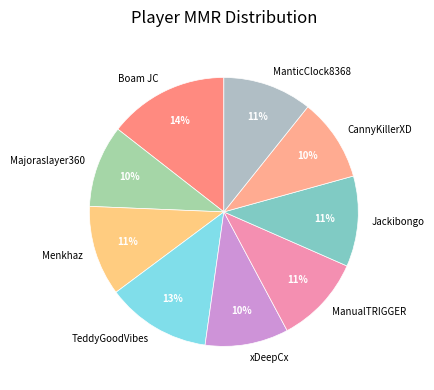

To the nearest percent, what portion does TeddyGoodVibes represent?

13%